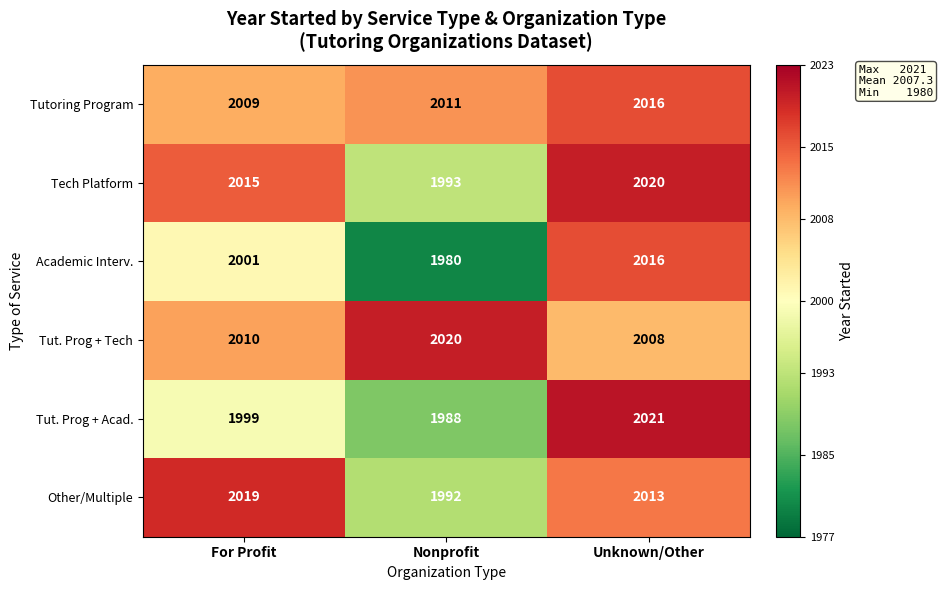

How many distinct data groups are displayed?

6